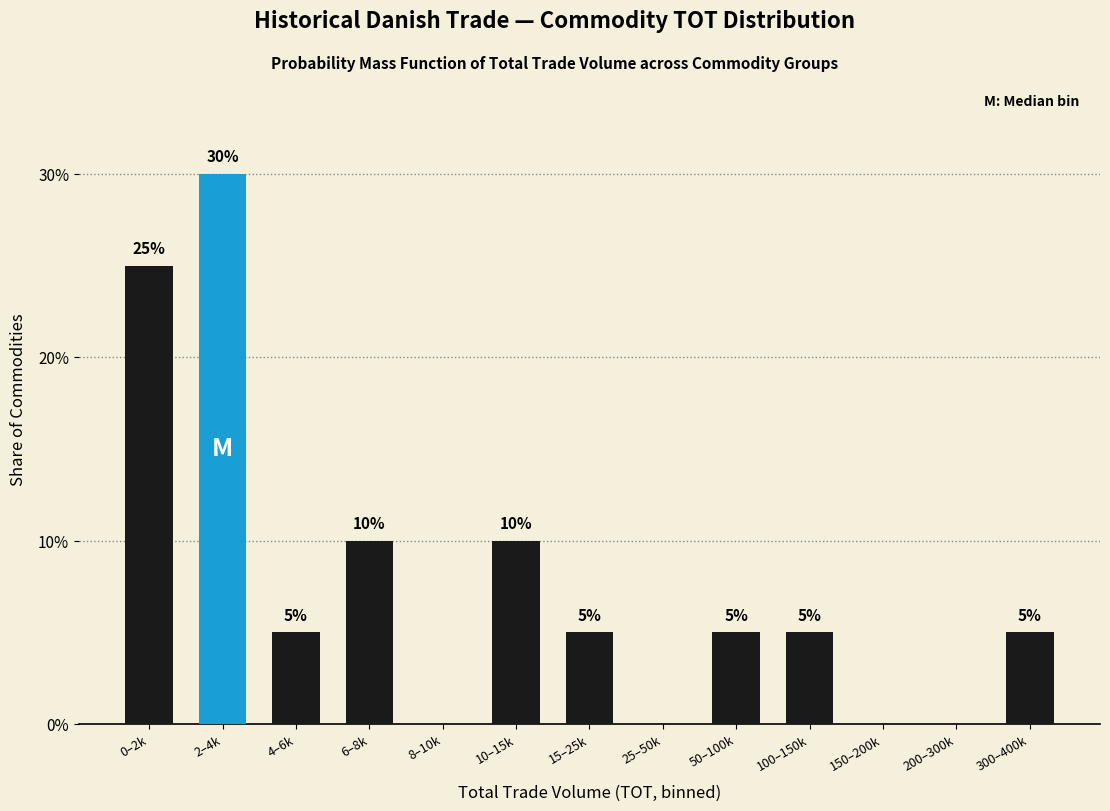

Reading left to right, transcribe all the data shown in this chart.

0–2k=25	2–4k=30	4–6k=5	6–8k=10	8–10k=0	10–15k=10	15–25k=5	25–50k=0	50–100k=5	100–150k=5	150–200k=0	200–300k=0	300–400k=5